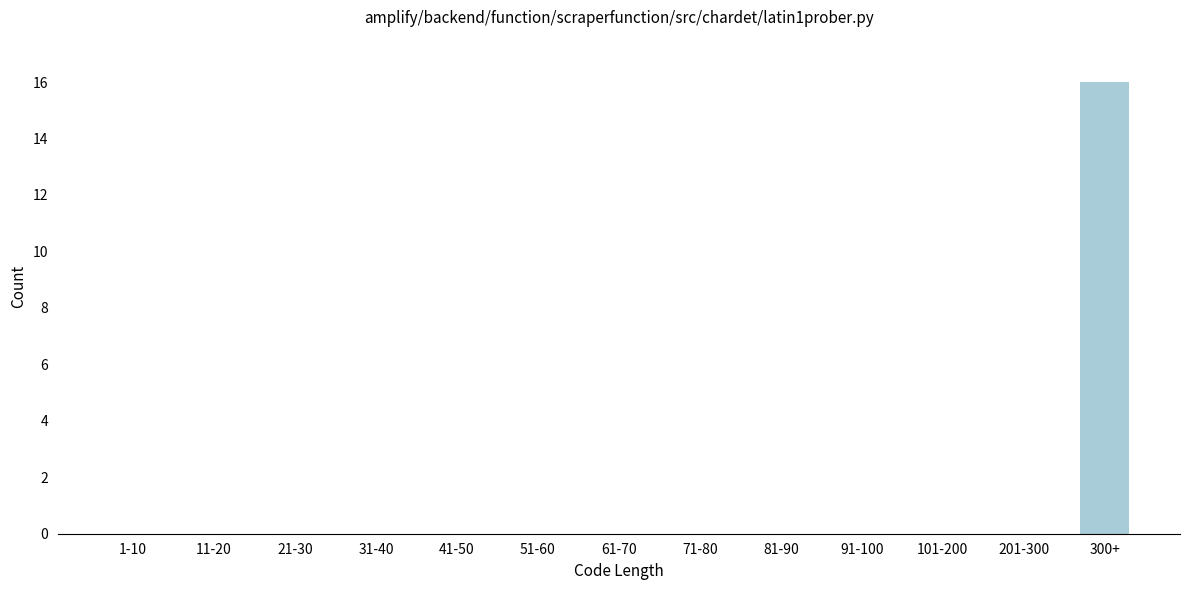

Reading left to right, what are all the values shown in this chart?

1-10=0	11-20=0	21-30=0	31-40=0	41-50=0	51-60=0	61-70=0	71-80=0	81-90=0	91-100=0	101-200=0	201-300=0	300+=16